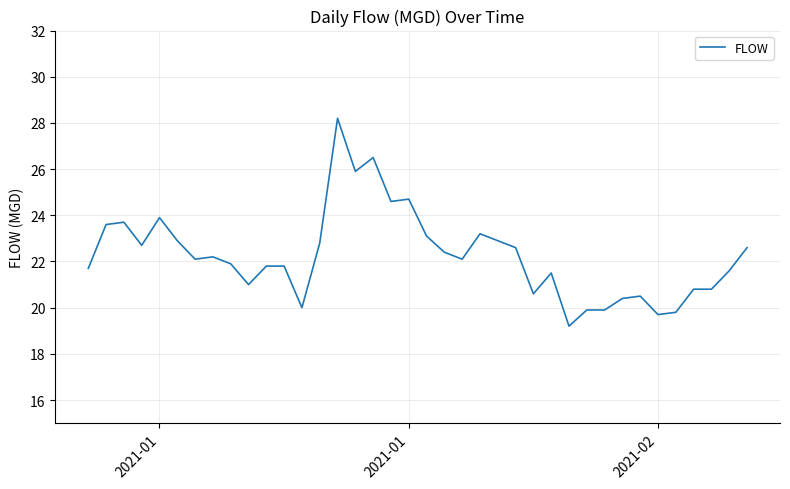

What is the difference between the maximum and minimum values?

9.0